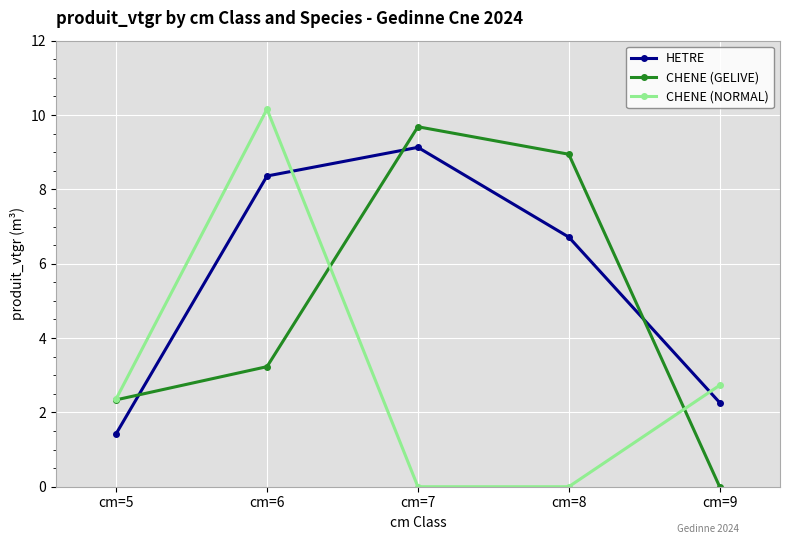

Is the value of CHENE (NORMAL) at cm=7 greater than the value of HETRE at cm=6?

No